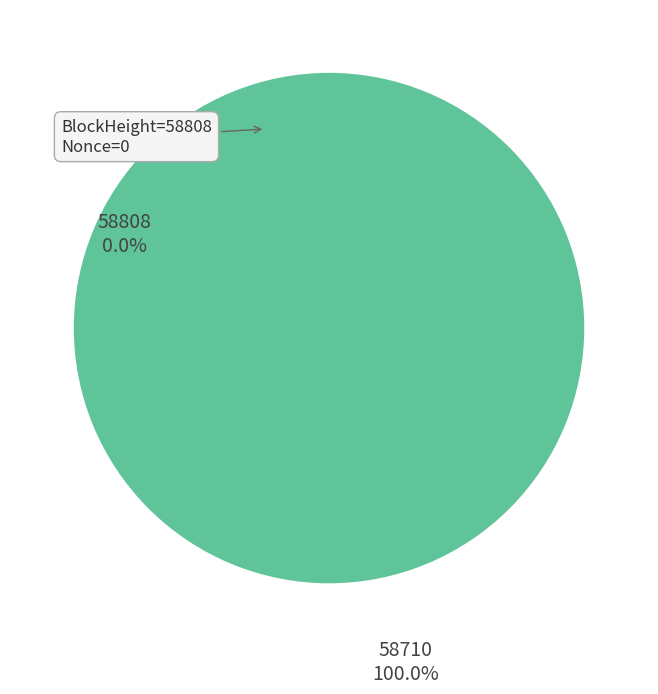

Rank the categories by value from lowest to highest.

58808, 58710